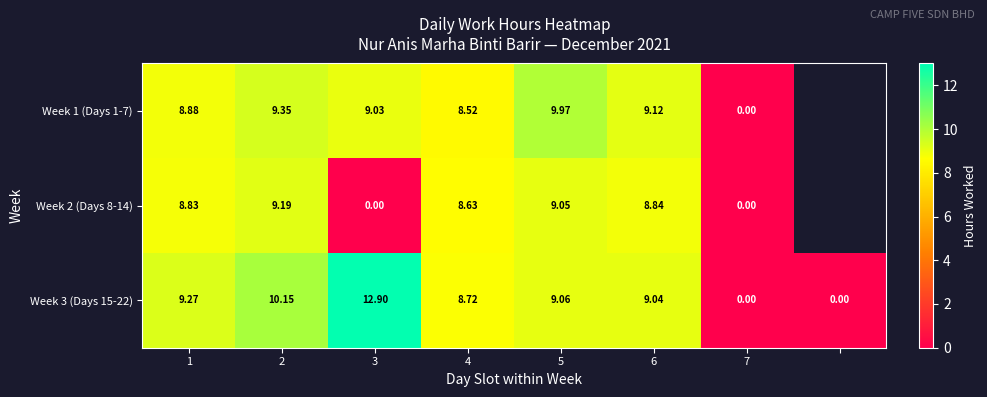

Is the value of Week 3 (Days 15-22) at 5 greater than the value of Week 1 (Days 1-7) at 2?

No